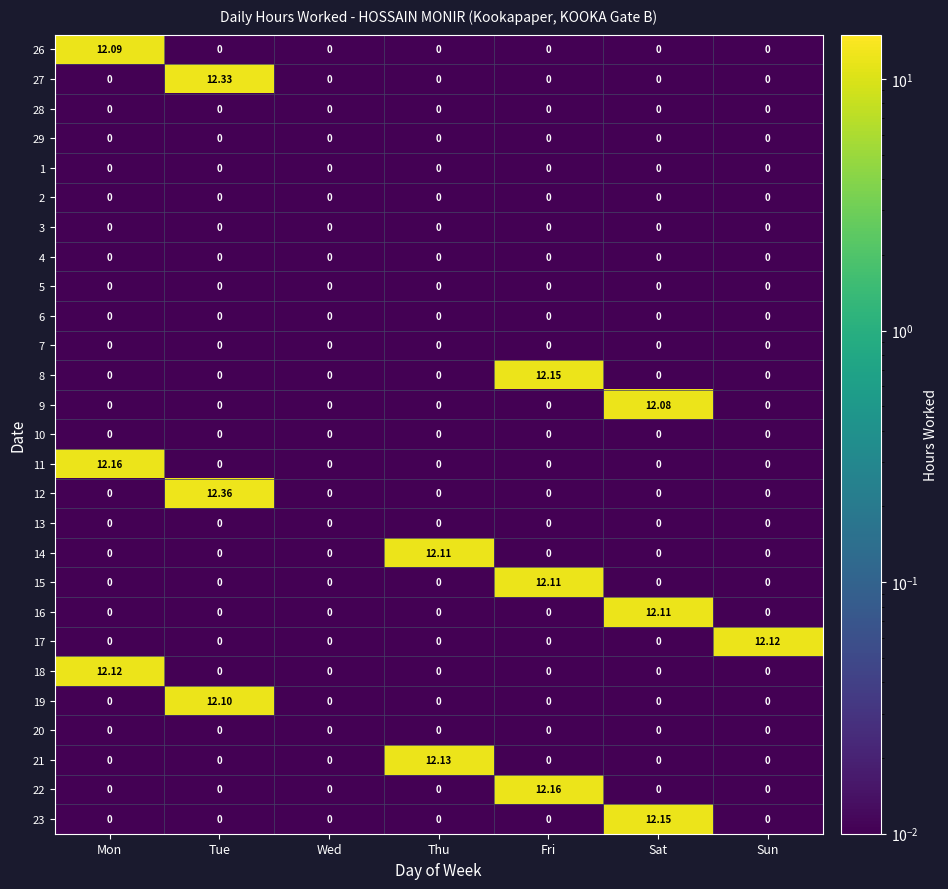

At which category is the sum across all series the highest?

Tue